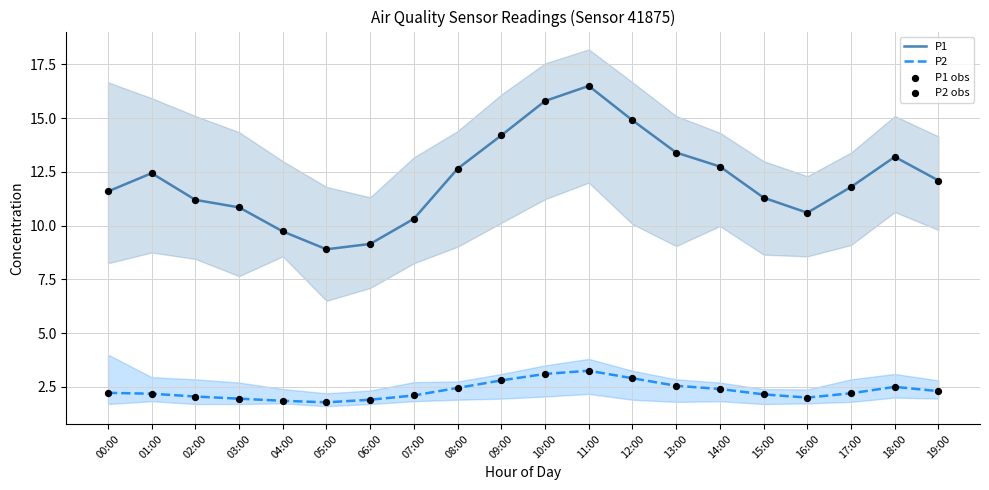

Which series has the largest total across all categories?

P1